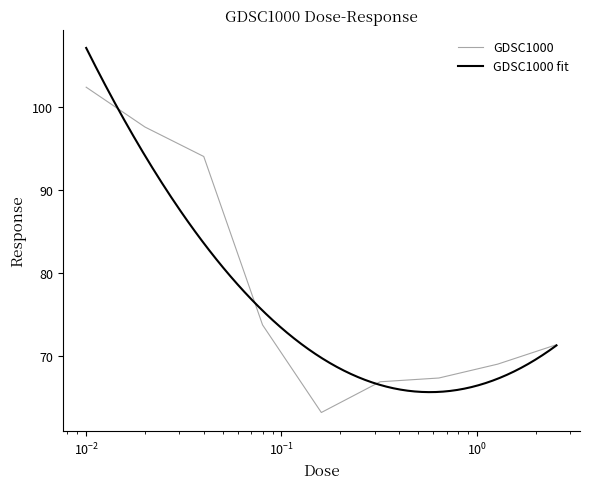

What is the highest value of the GDSC1000 series?

102.4